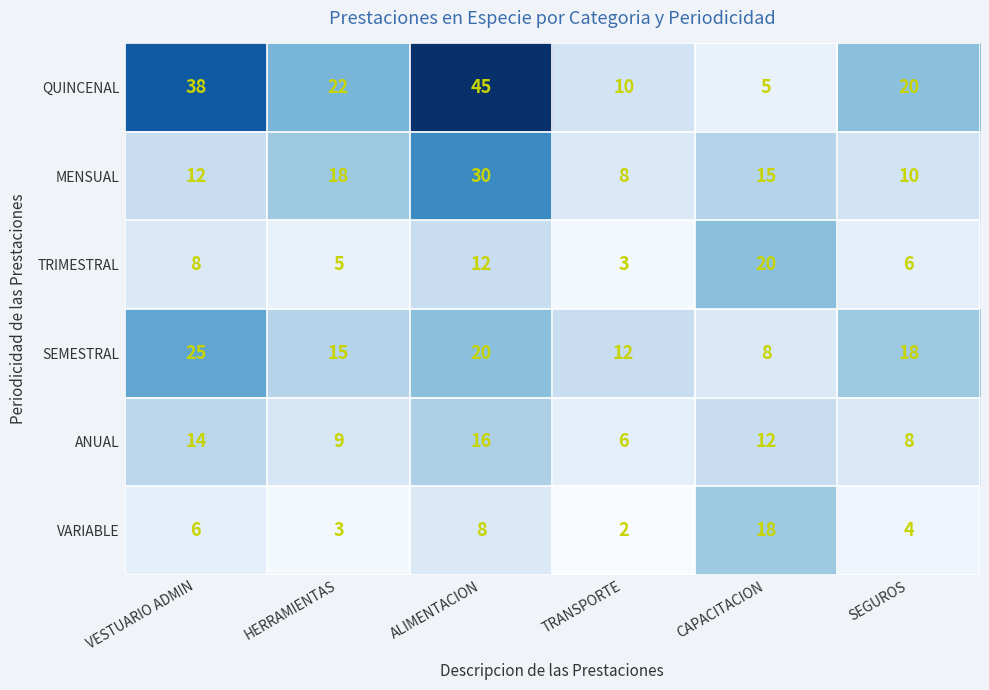

The value of ANUAL at HERRAMIENTAS is 9. True or false?

True